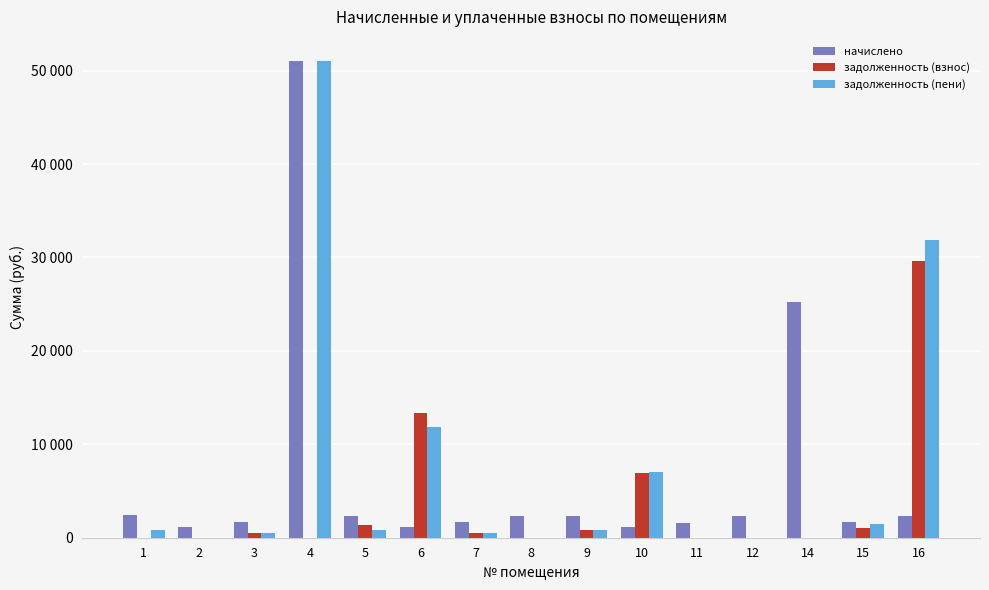

What is the lowest value of the начислено series?

1131.9